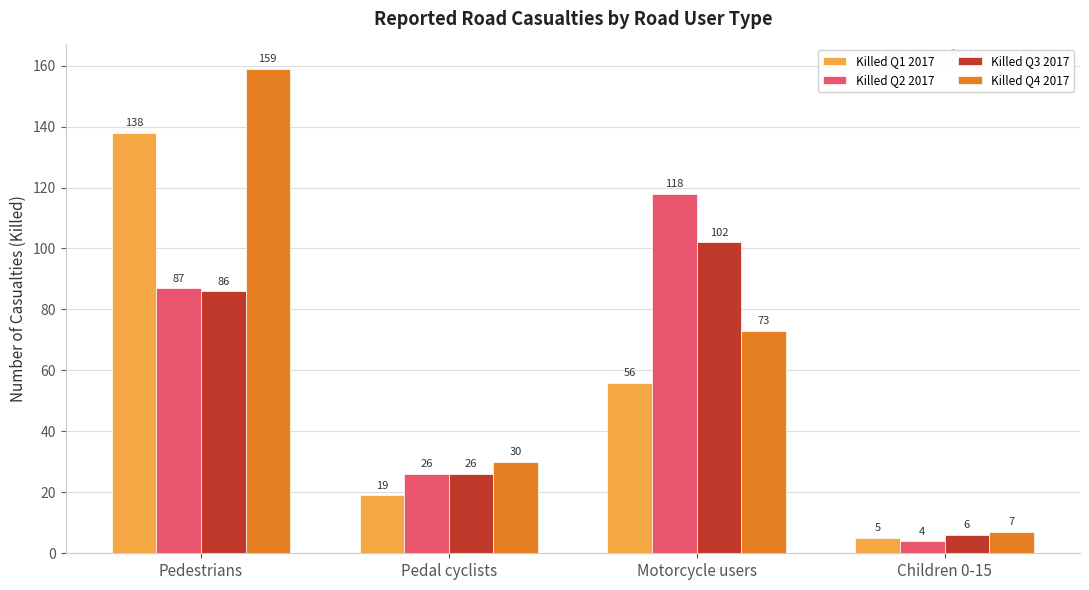

Rank the series by their maximum value, from highest to lowest.

Killed Q4 2017, Killed Q1 2017, Killed Q2 2017, Killed Q3 2017